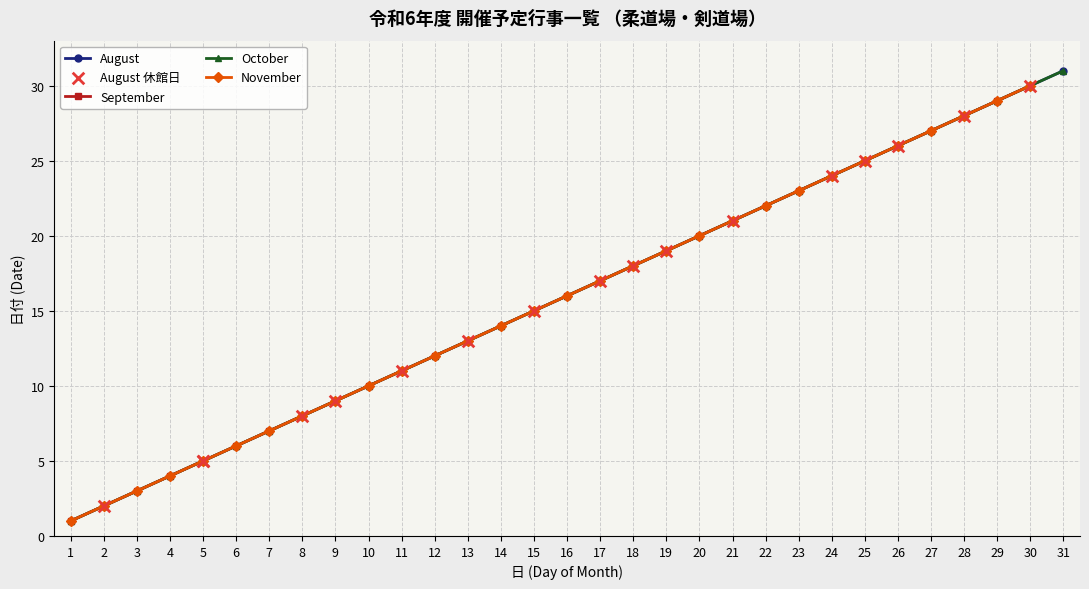

At how many categories does at least one series exceed 10?

21